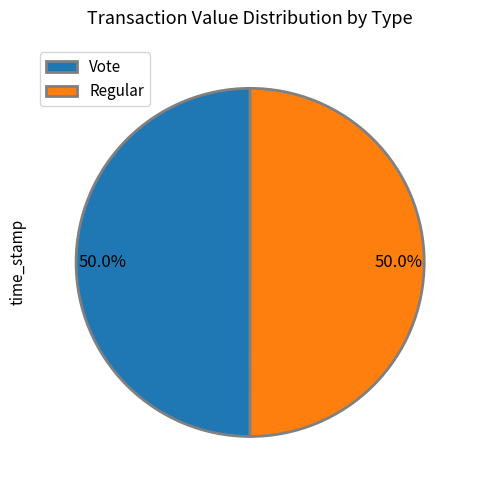

To the nearest percent, what portion does Regular represent?

50%